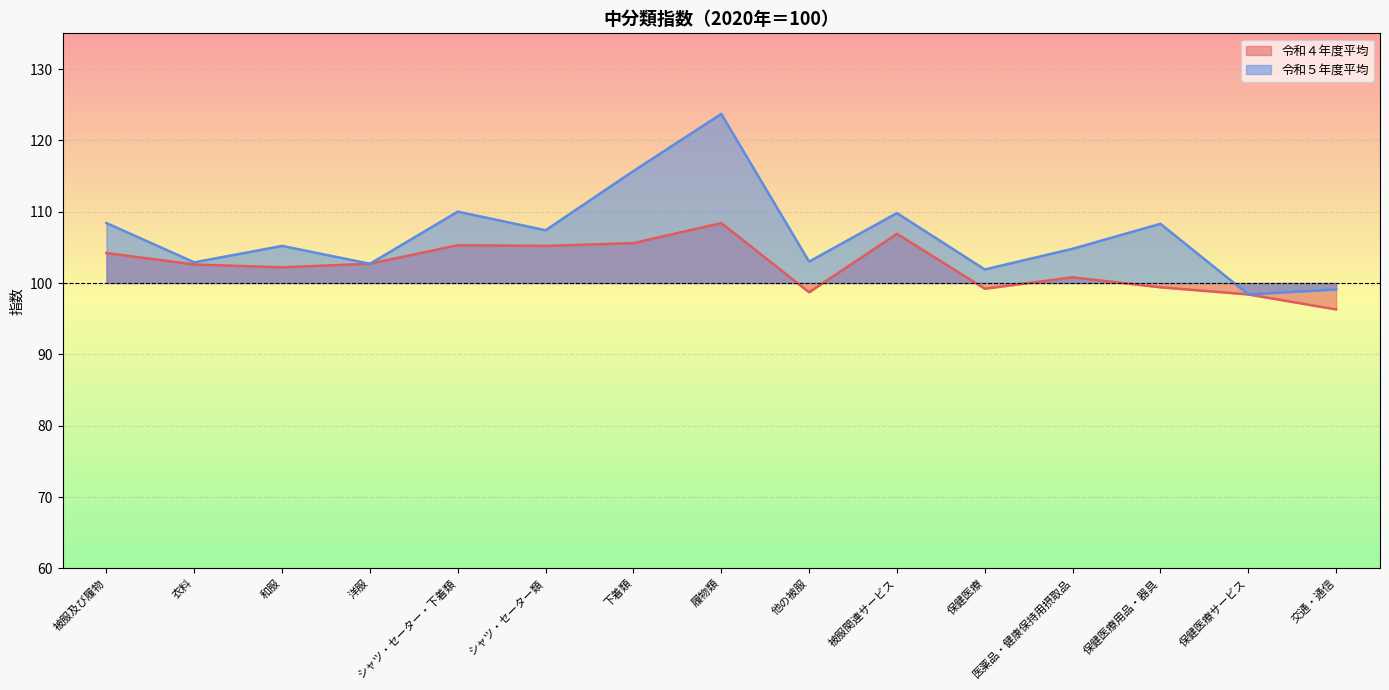

How many interior local peaks does the 令和５年度平均 series have?

5